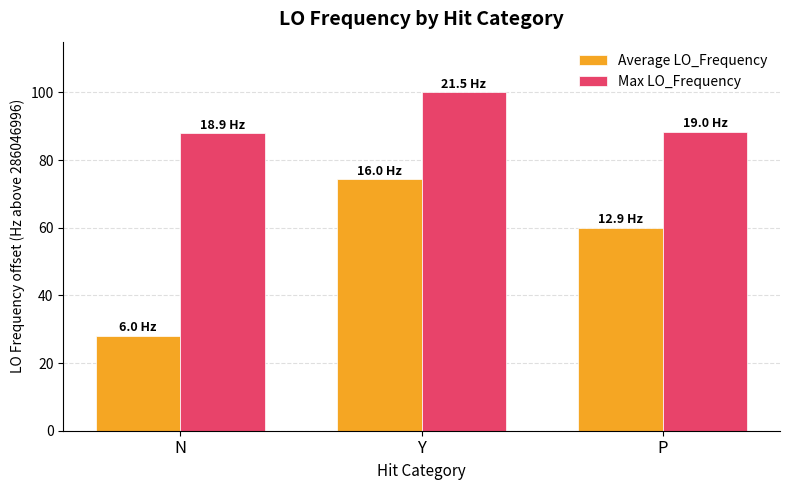

Reading right to left, what are all the values shown in this chart?

Average LO_Frequency: 59.9	74.3	28.1
Max LO_Frequency: 88.4	100.0	87.9